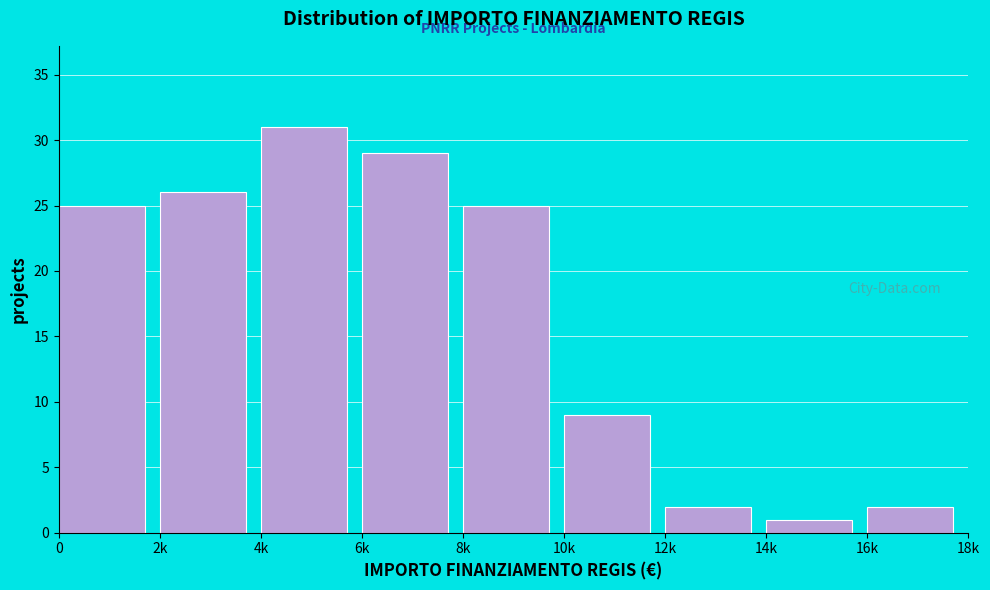

Reading left to right, what are all the values shown in this chart?

25	26	31	29	25	9	2	1	2